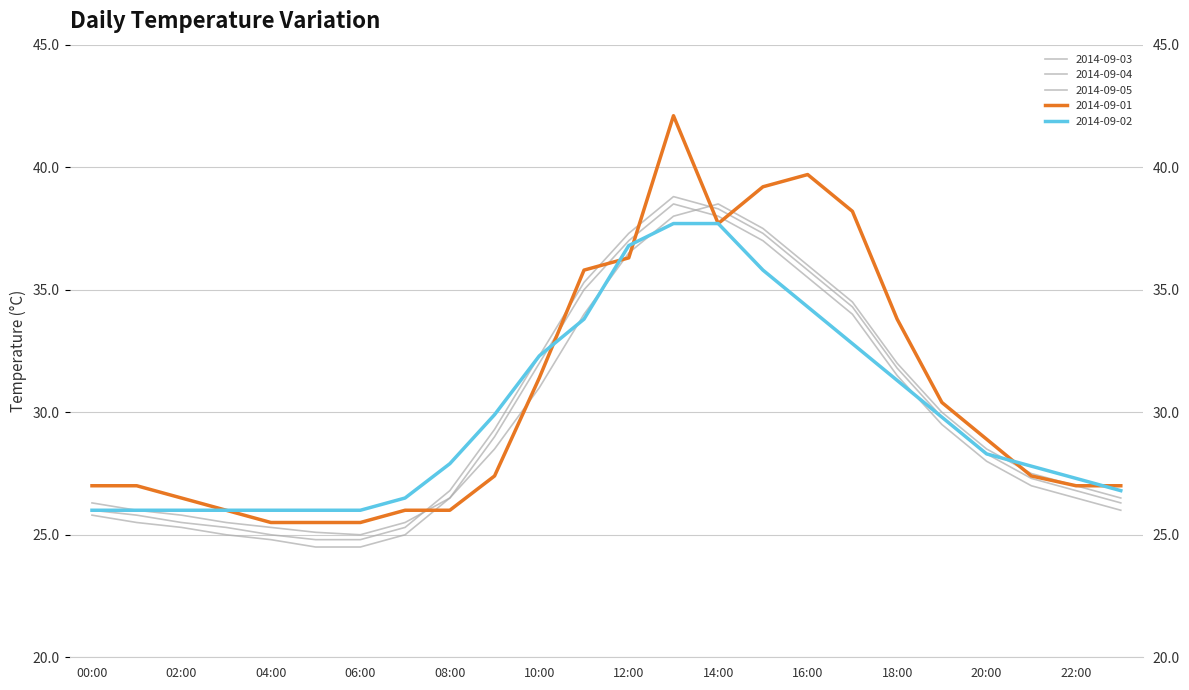

At which category is the sum across all series the highest?

13:00